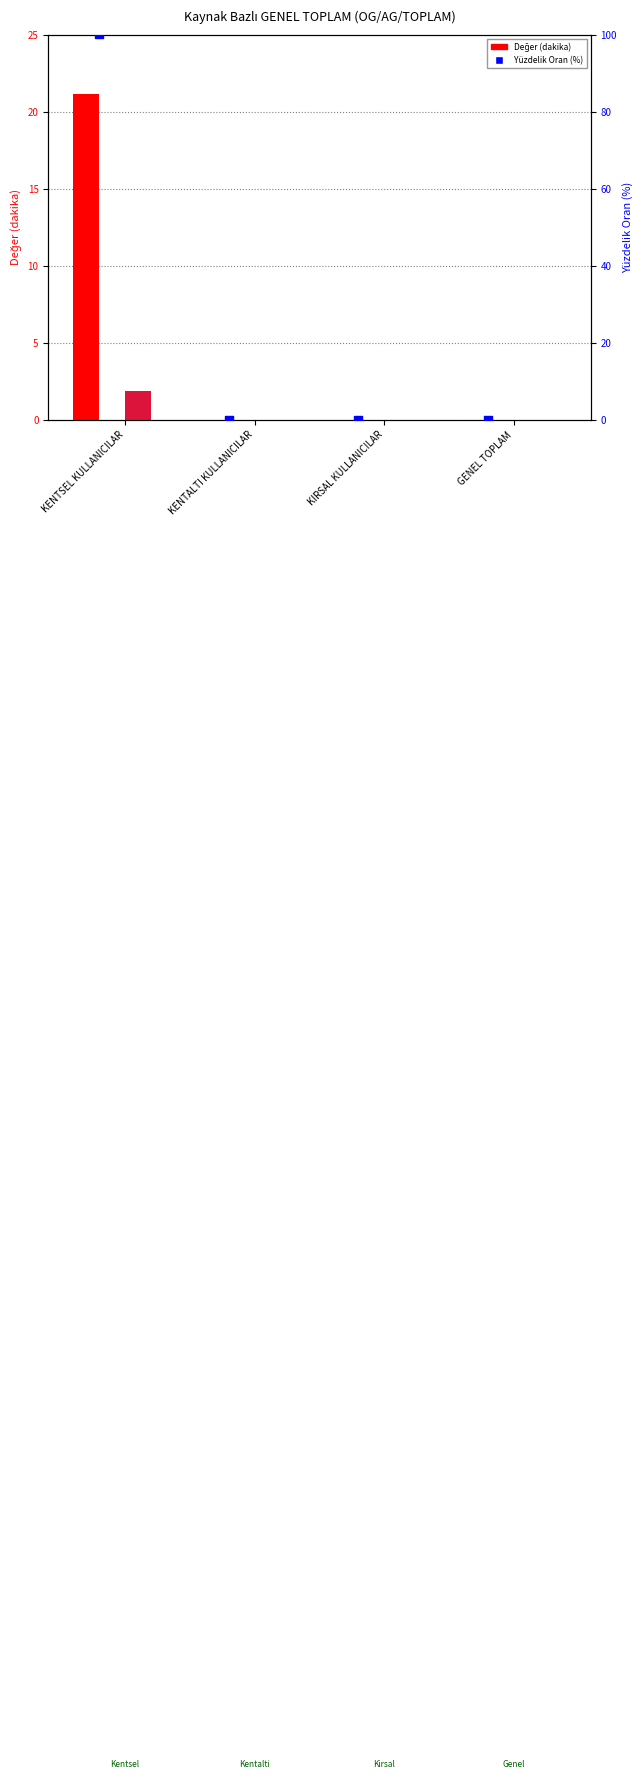

Which series contains the highest Y value?

Yüzdelik Oran (OKSÜRE Bildirimsiz)